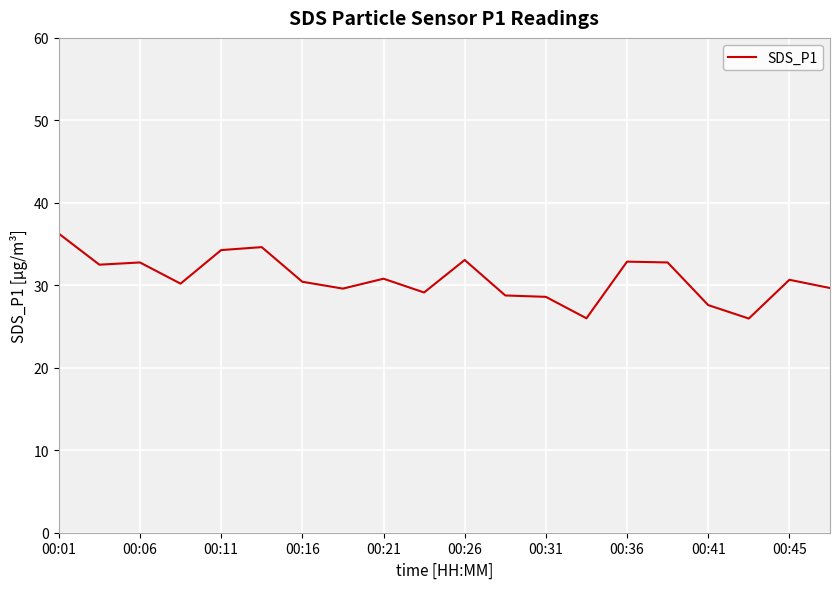

What is the difference between the maximum and minimum values?

10.3